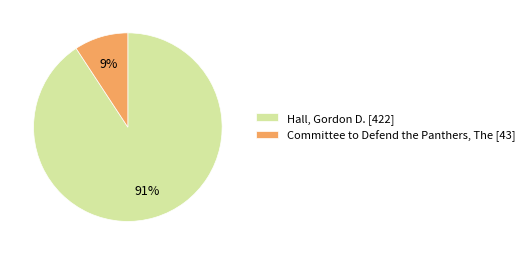

Is the sum of Hall, Gordon D. [422] and Committee to Defend the Panthers, The [43] greater than half?

Yes